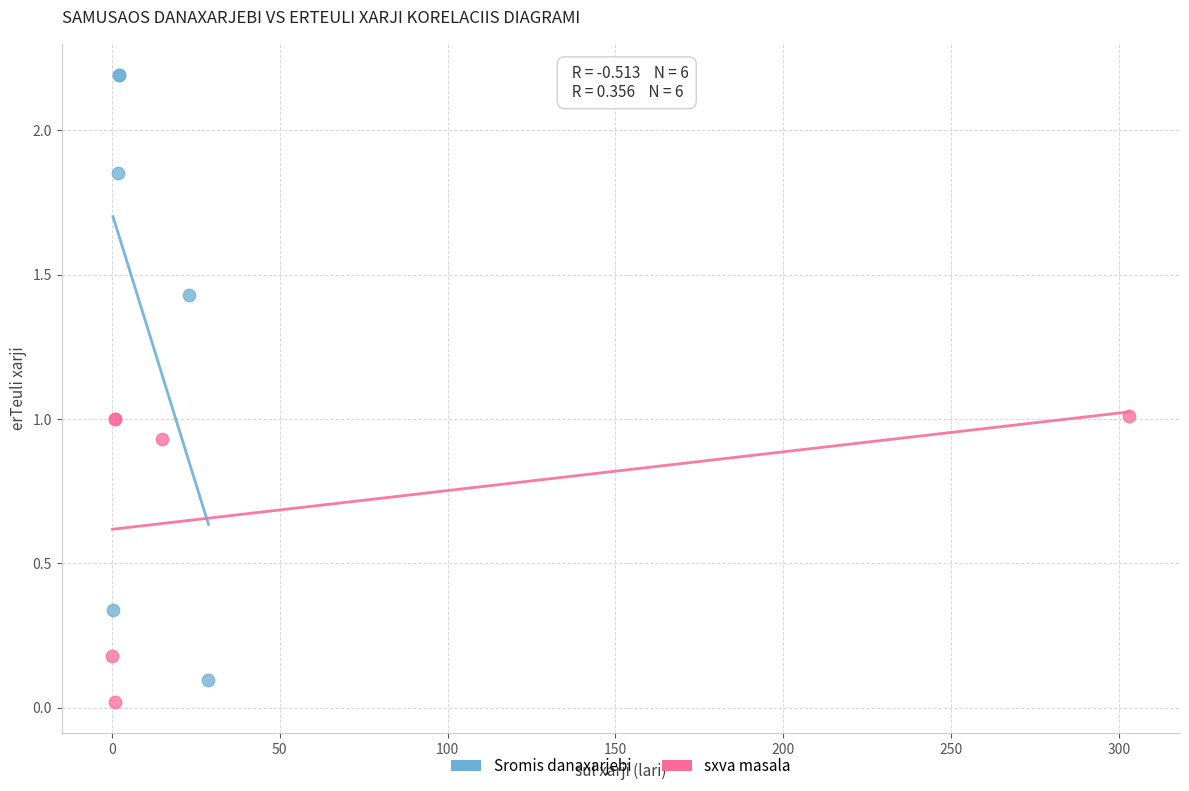

Which series reaches the maximum Y coordinate?

Sromis danaxarjebi